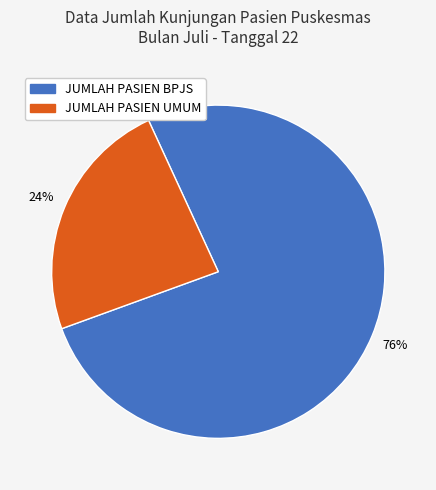

Combined, do JUMLAH PASIEN UMUM and JUMLAH PASIEN BPJS account for over 50%?

Yes